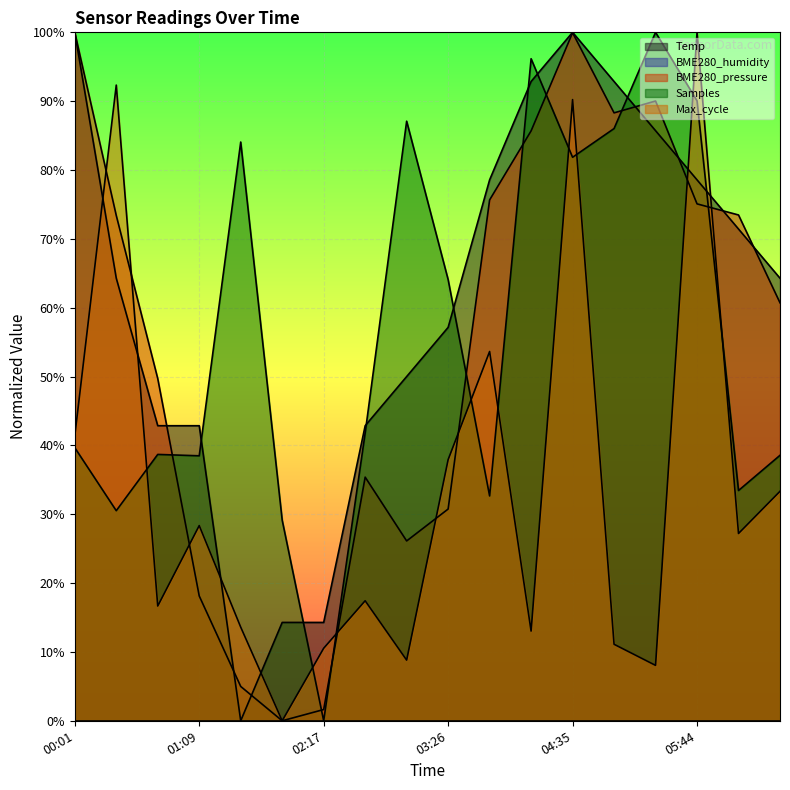

Rank the series at 06:30 from highest to lowest value.

Temp, BME280_pressure, Samples, Max_cycle